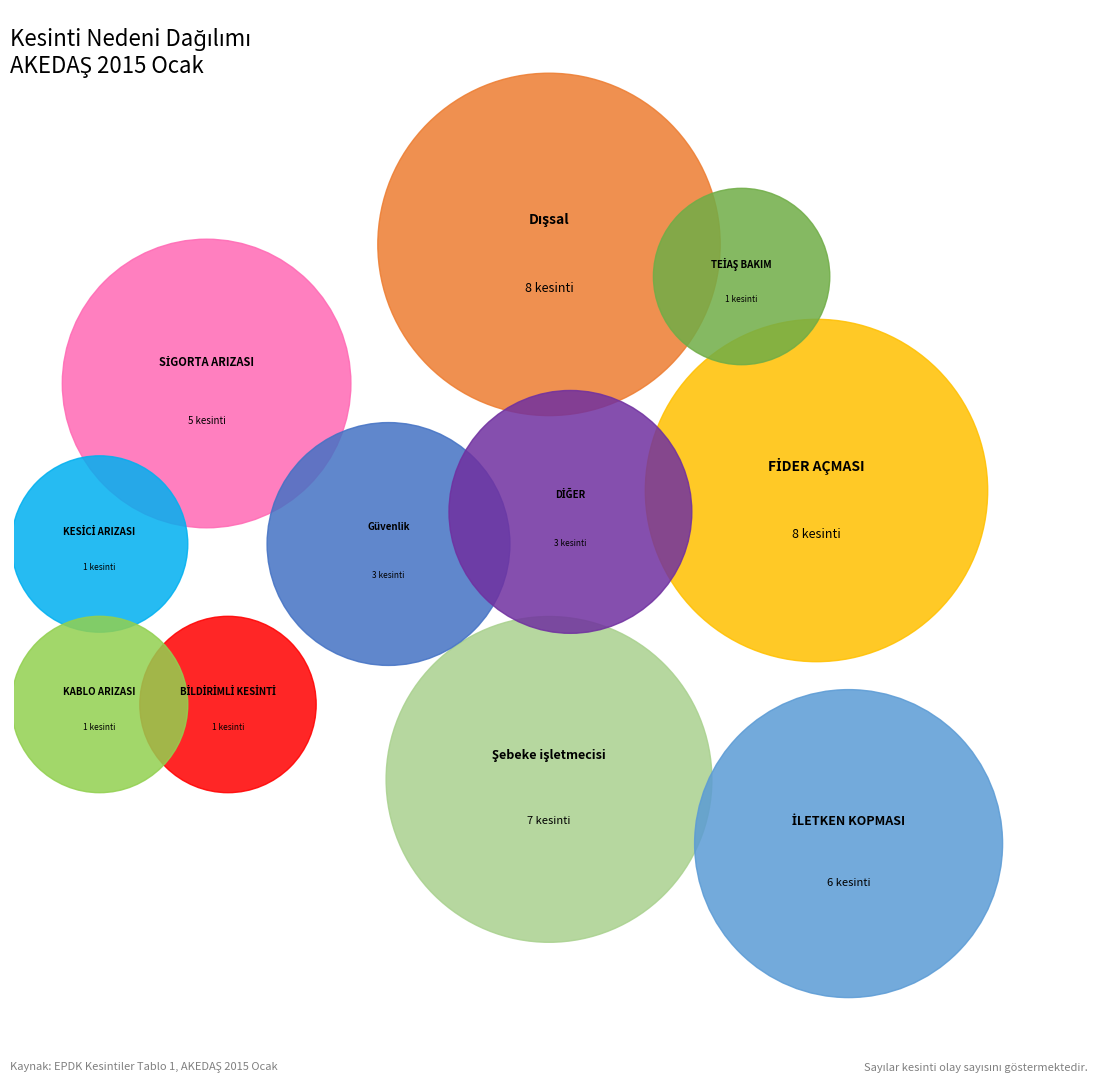

Which category has the biggest portion of the pie?

Dışsal